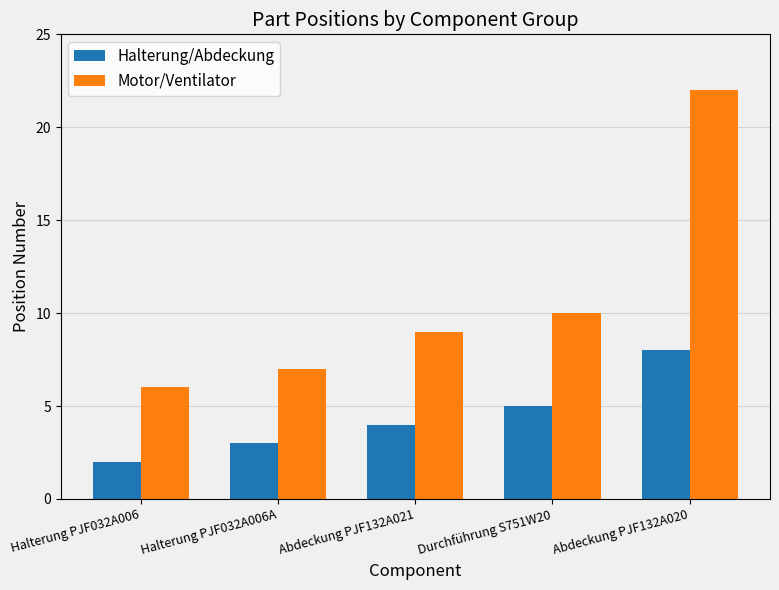

Which series has the widest spread of values?

Motor/Ventilator